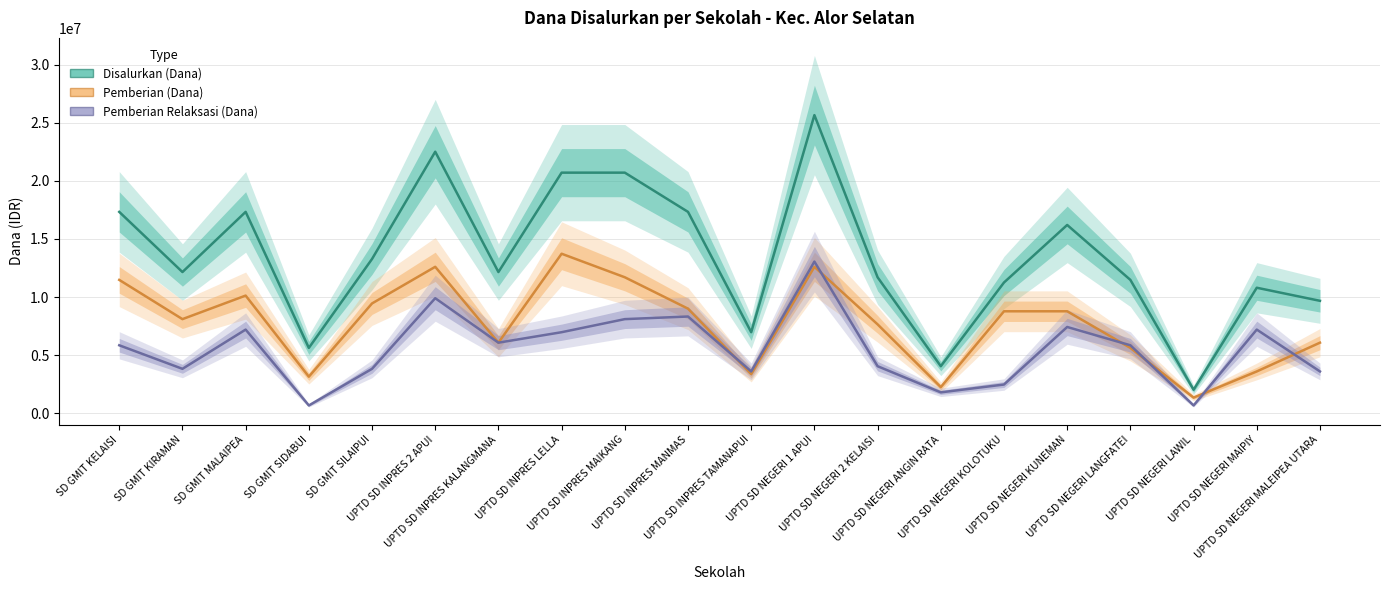

What is the label of the 8th point from the right?

UPTD SD NEGERI 2 KELAISI